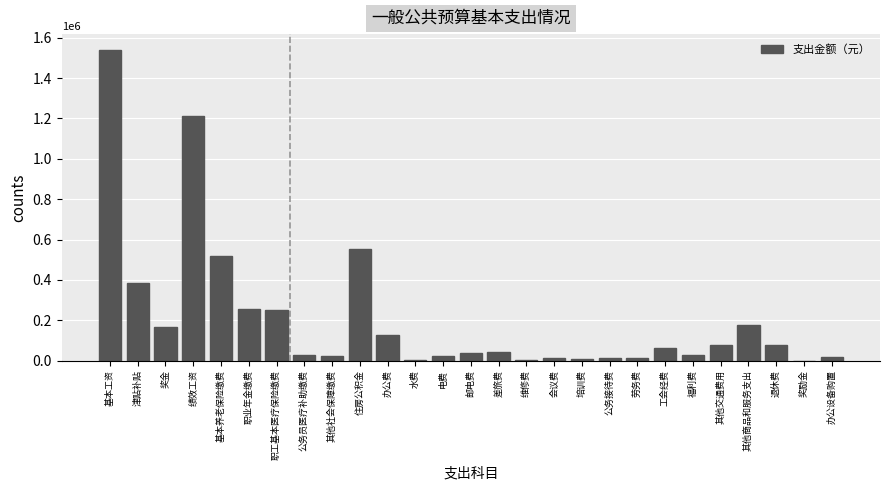

What is the sum of all values?

5670338.3